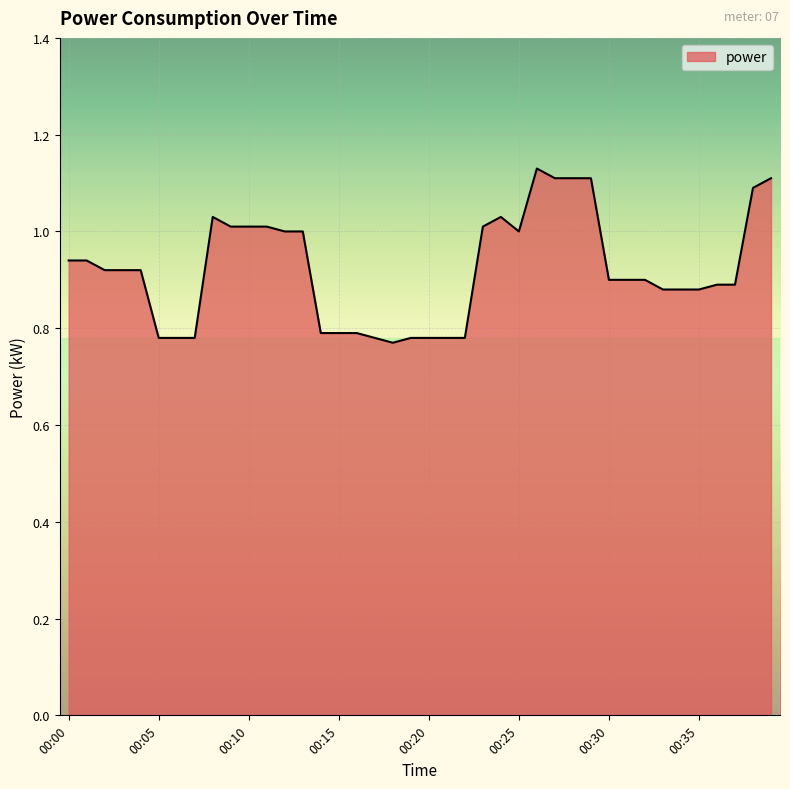

What is the difference between the maximum and minimum values?

0.4